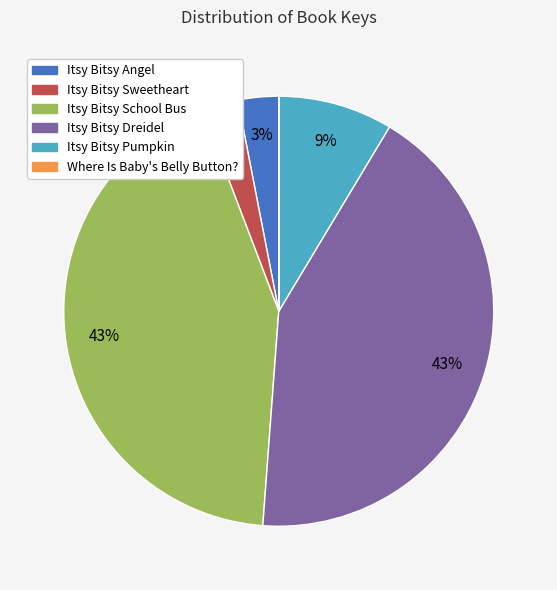

Is the sum of Itsy Bitsy School Bus and Itsy Bitsy Pumpkin greater than half?

Yes